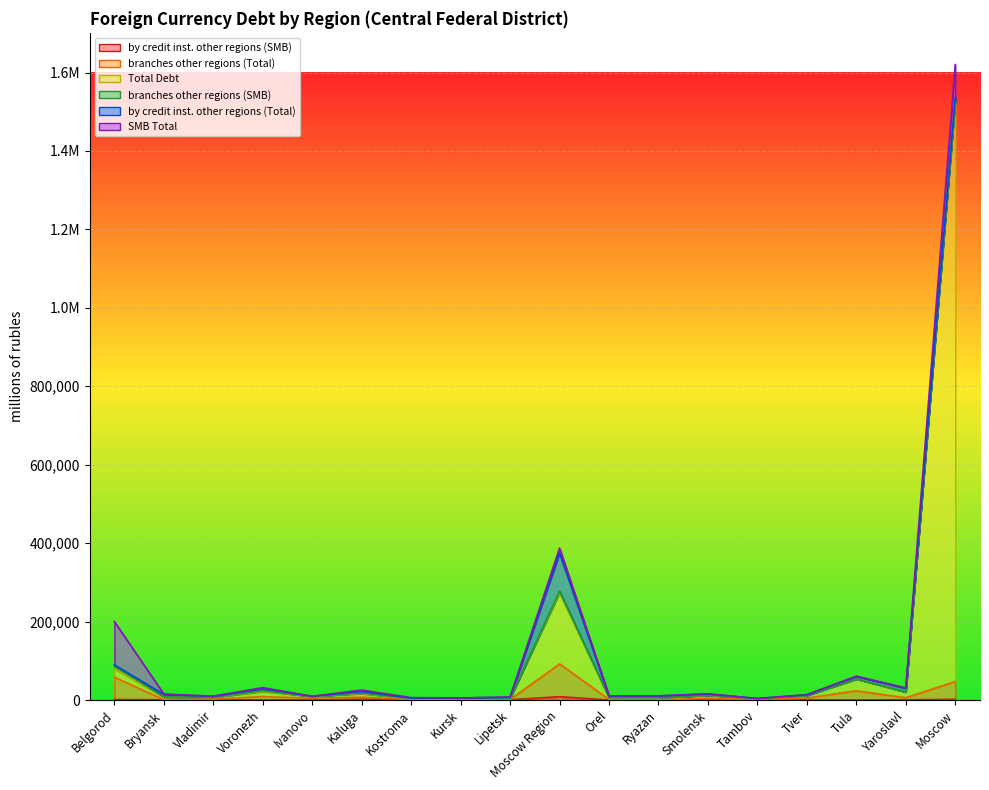

At which label does by credit inst. other regions (SMB) first exceed 362?

Belgorod